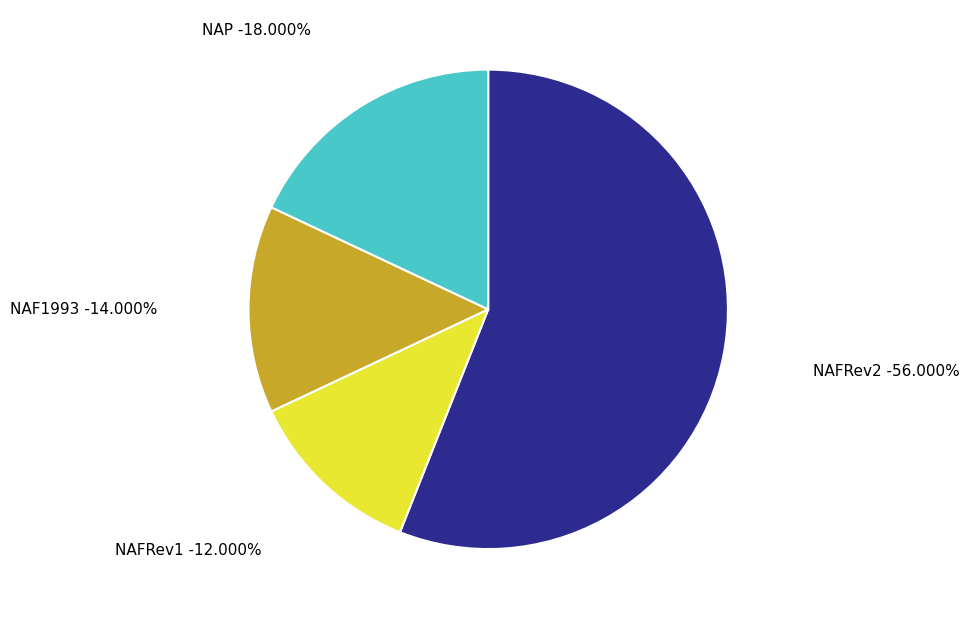

Which category has the biggest portion of the pie?

NAFRev2